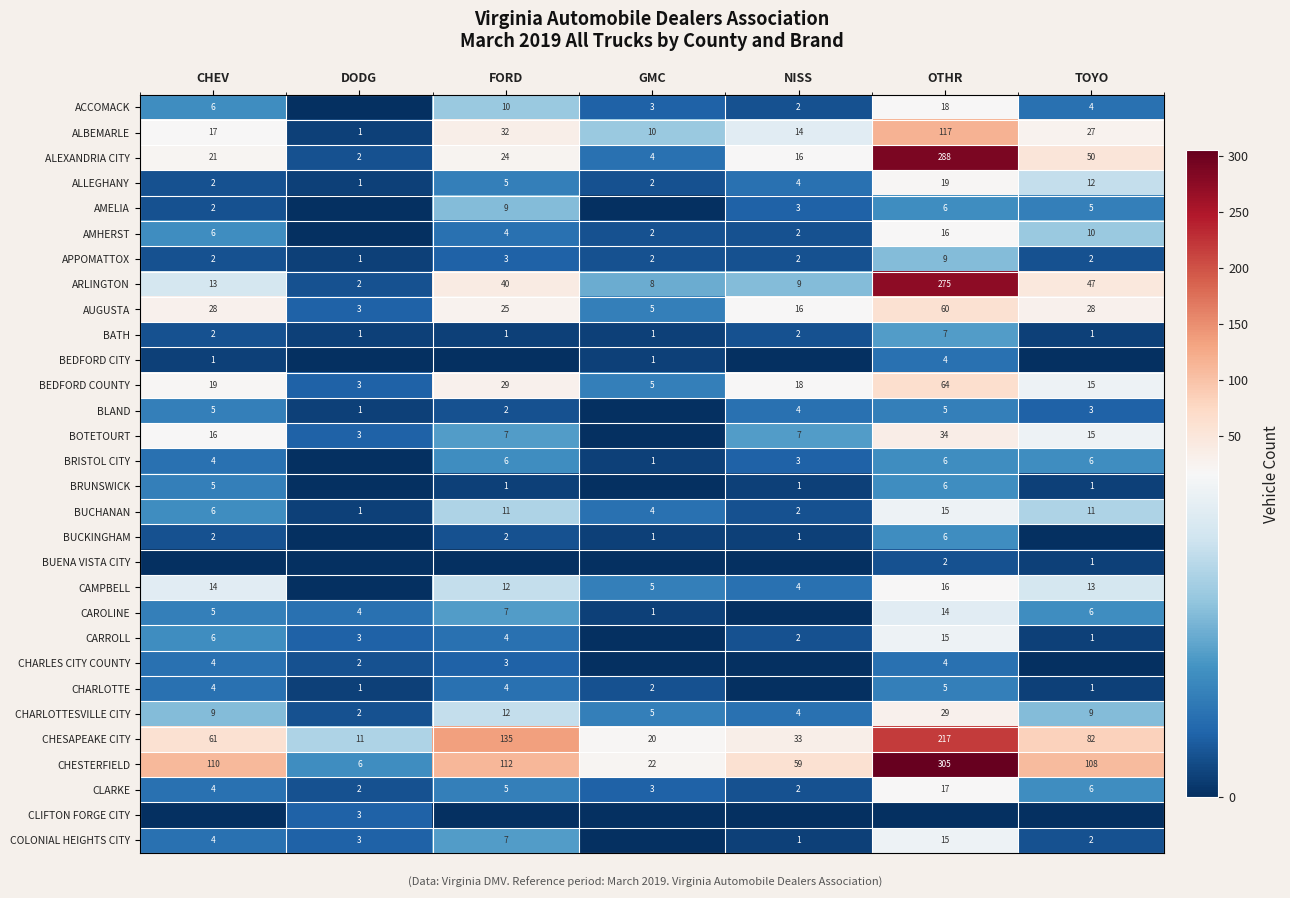

Is the value of BUCHANAN at CHEV greater than the value of CHESTERFIELD at OTHR?

No